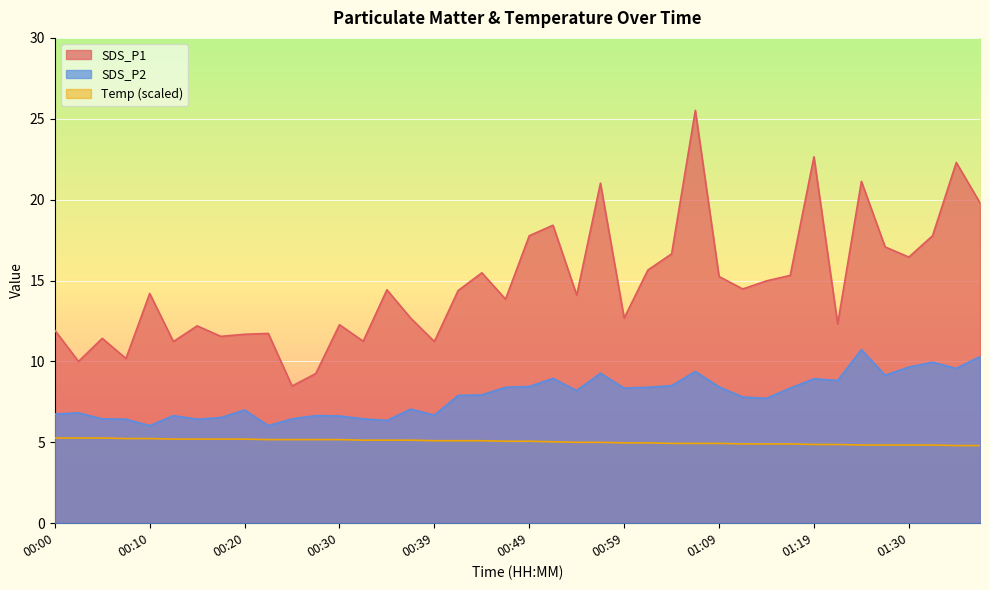

True or false: SDS_P1 and SDS_P2 cross at least once.

False